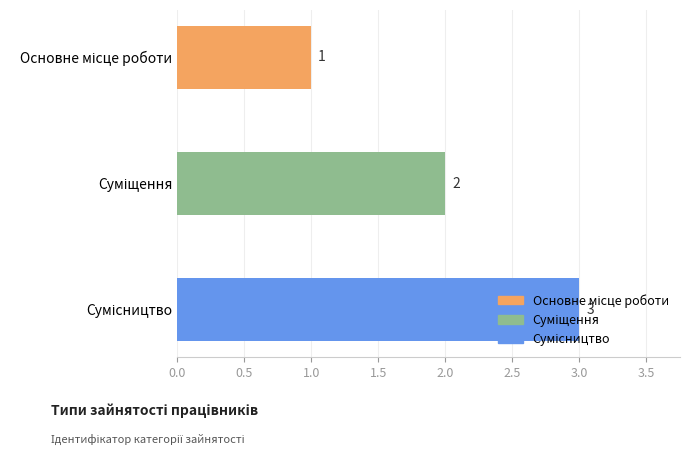

Count the number of data series in this chart.

1